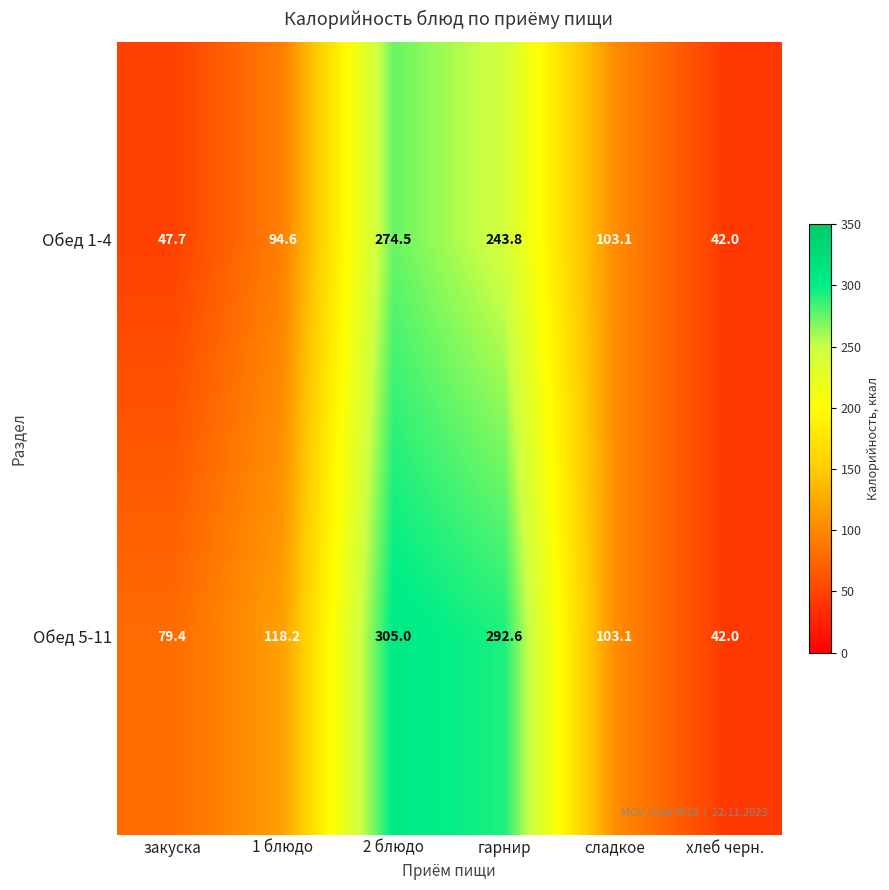

Which label corresponds to the smallest value in the chart?

хлеб черн.